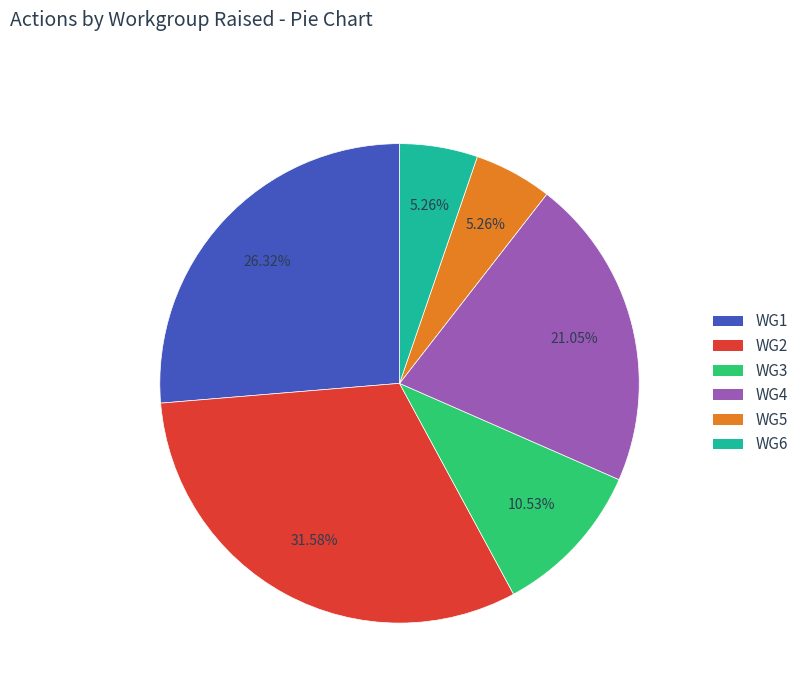

What percentage is the WG3 slice, to the nearest percent?

11%